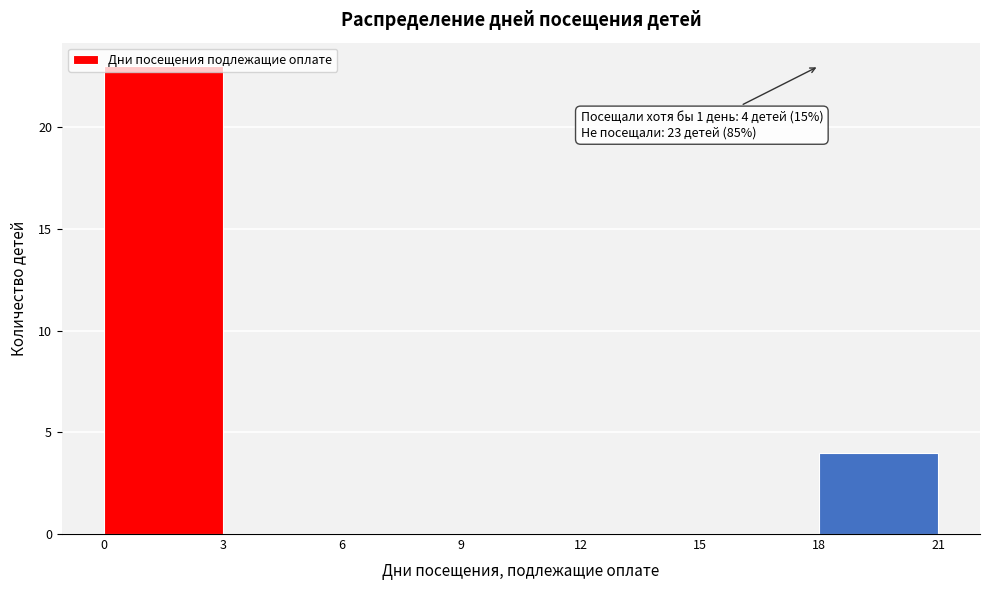

Over which range of the x-axis is the bar tallest?

0 to 3